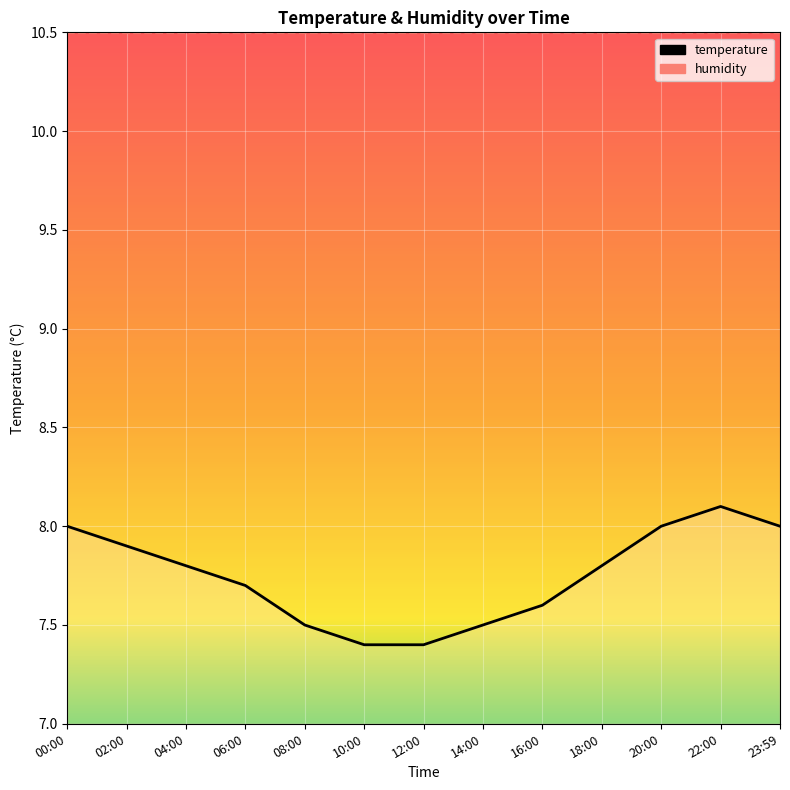

How many data points does each series have?

13